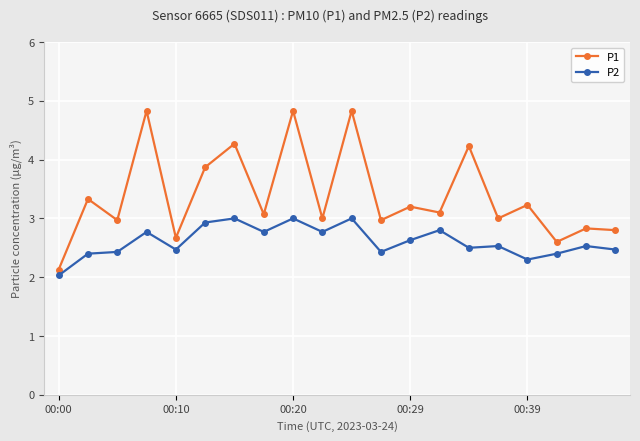

Which series has the largest range (max minus min)?

P1